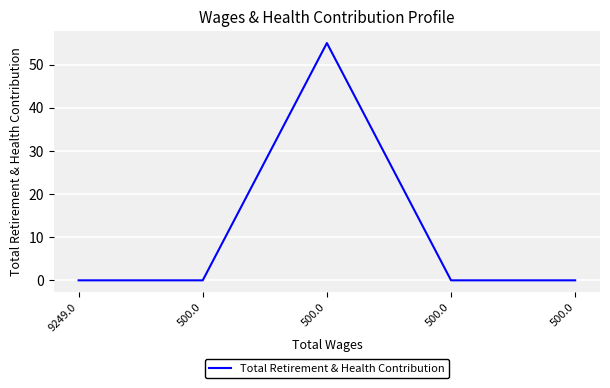

What is the sum of all values?

55